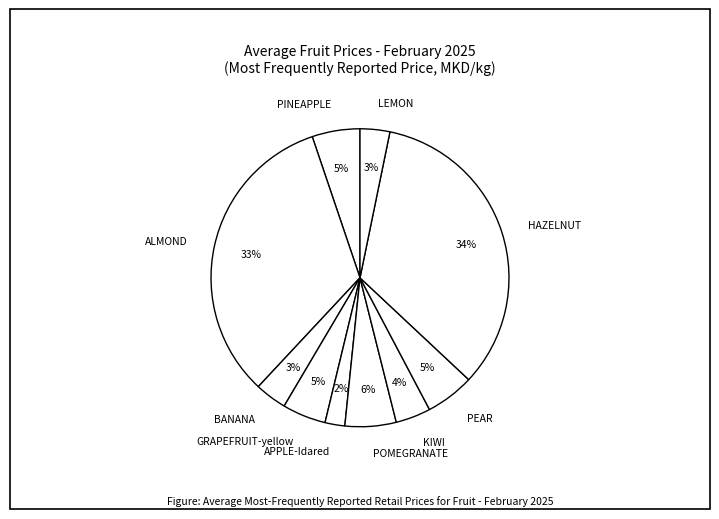

Does PEAR represent more than half of the total?

No